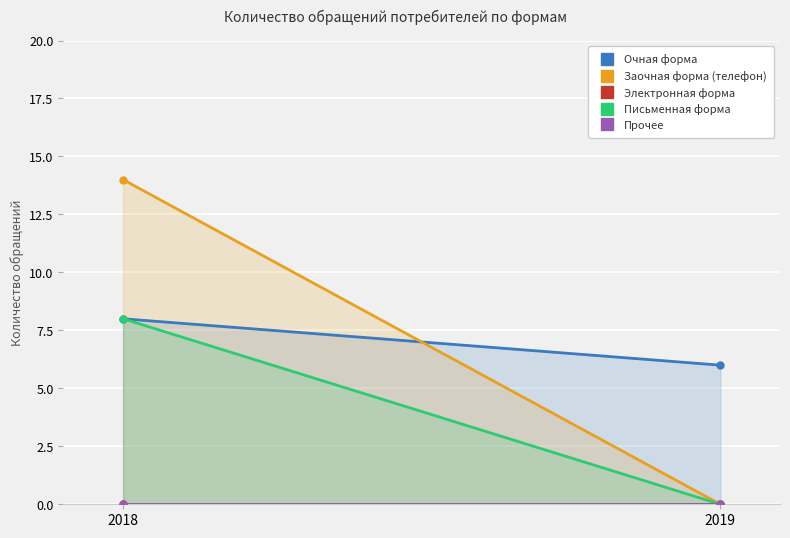

What is the spread (max minus min) of values at 2018?

14